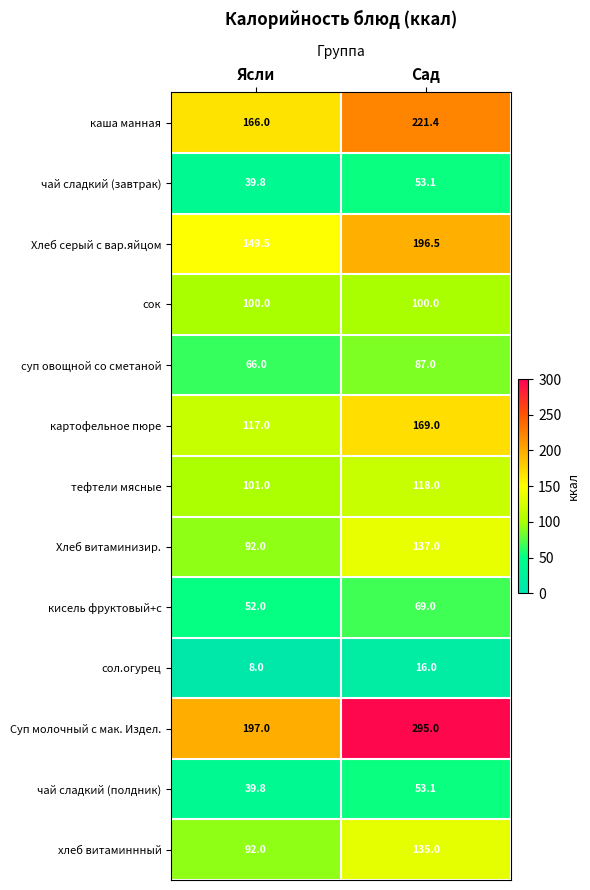

True or false: тефтели мясные has a value of 101.0 at Ясли.

True